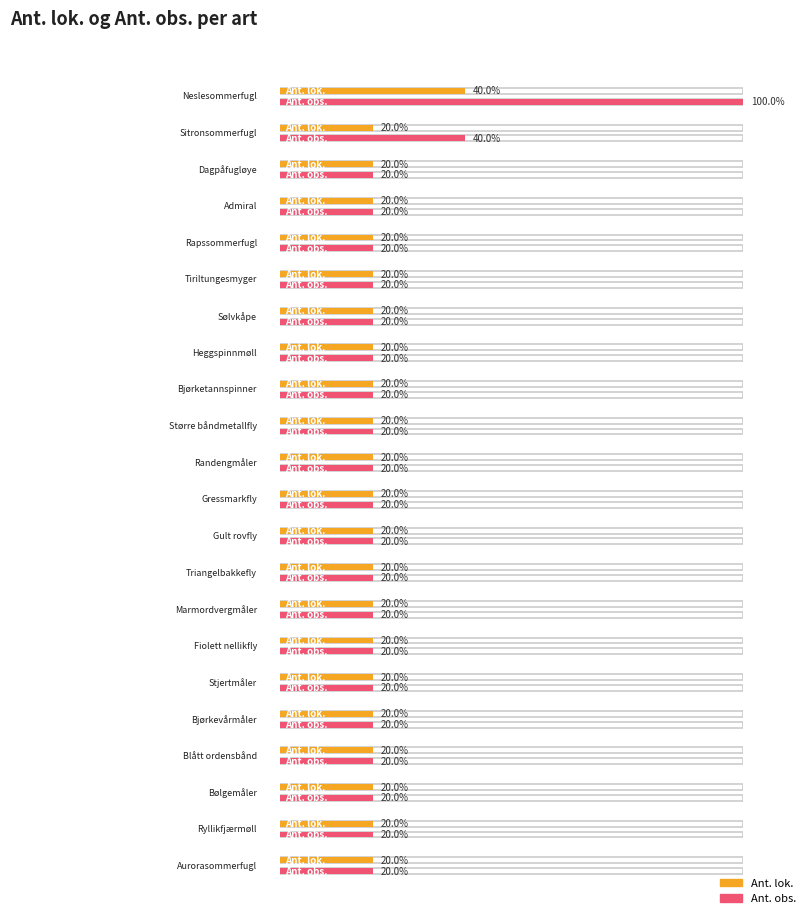

The Ant. lok. series shows 2 at Dagpåfugløye. True or false?

False